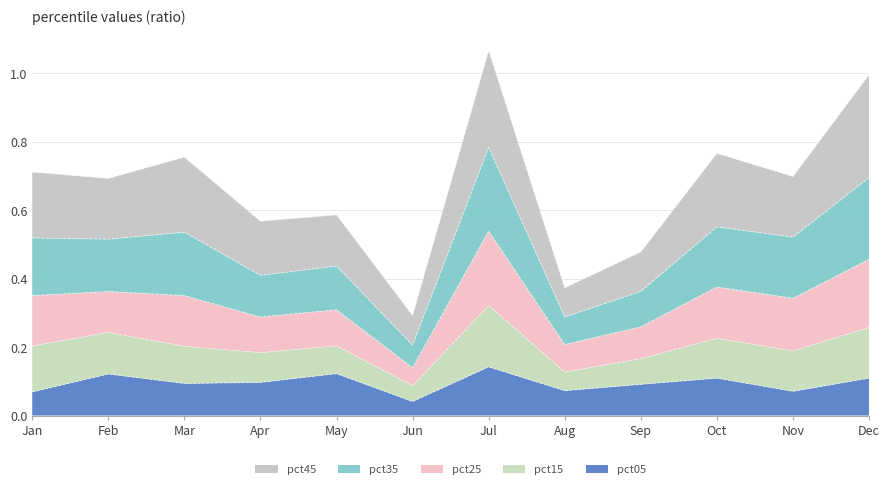

Which category has the lowest value in the pct25 series?

Jun